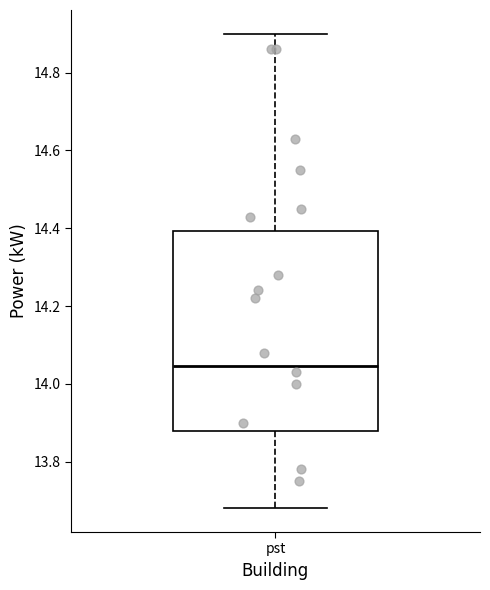

Transcribe this box plot: give where the median line is, the range the box spans, and where the two whiskers end, as read against the y-axis. The values are not printed on the chart, so give them approximately, as read against the axis.

median 14.04, box 13.88 to 14.40, whiskers 13.68 to 14.90